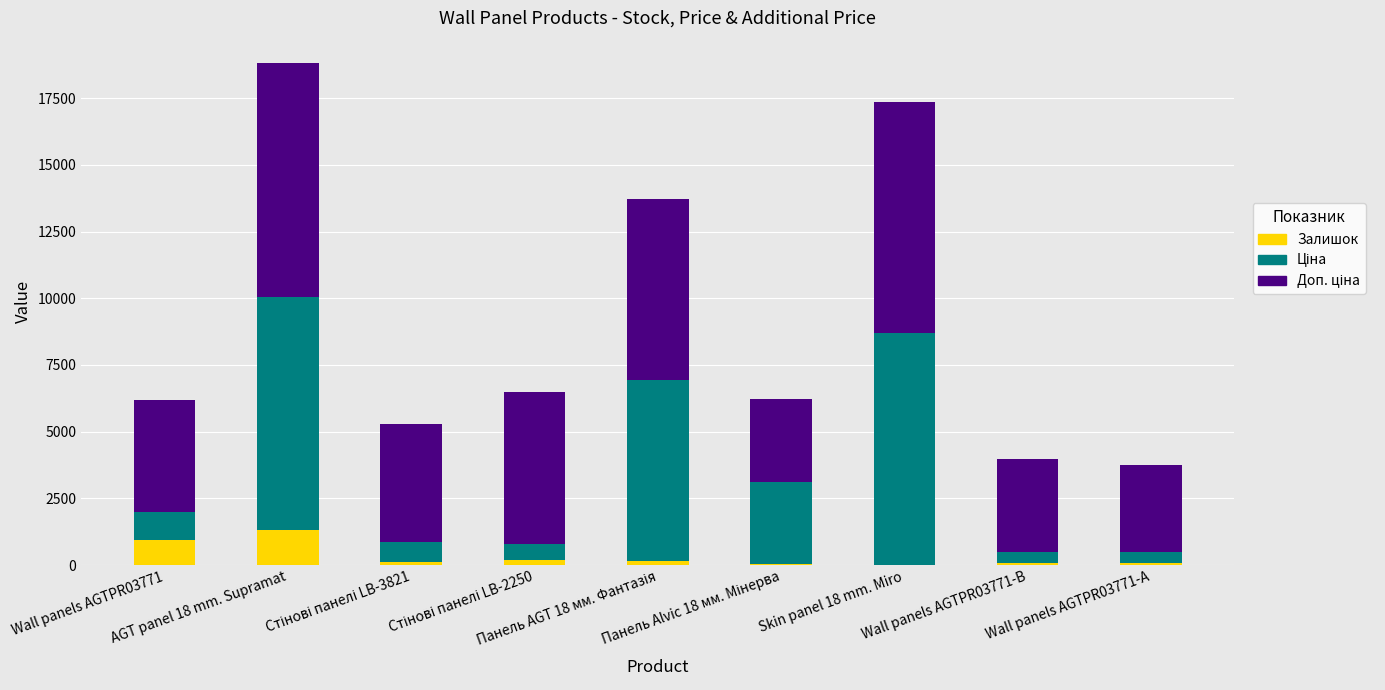

What is the sum of all Залишок values?

2912.0